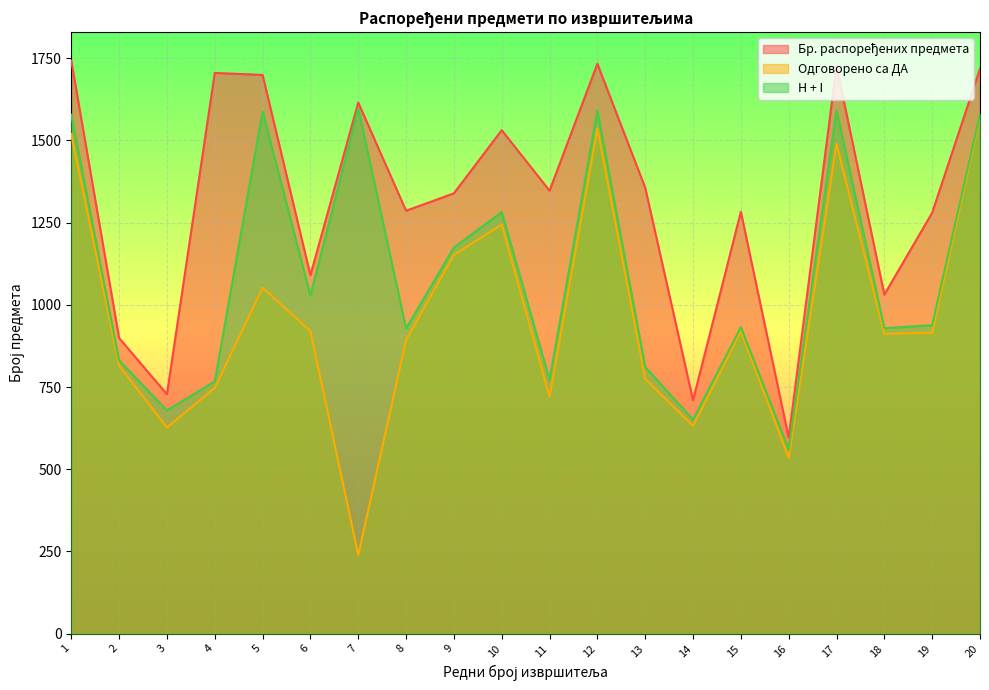

Which category has the highest value across all series?

1